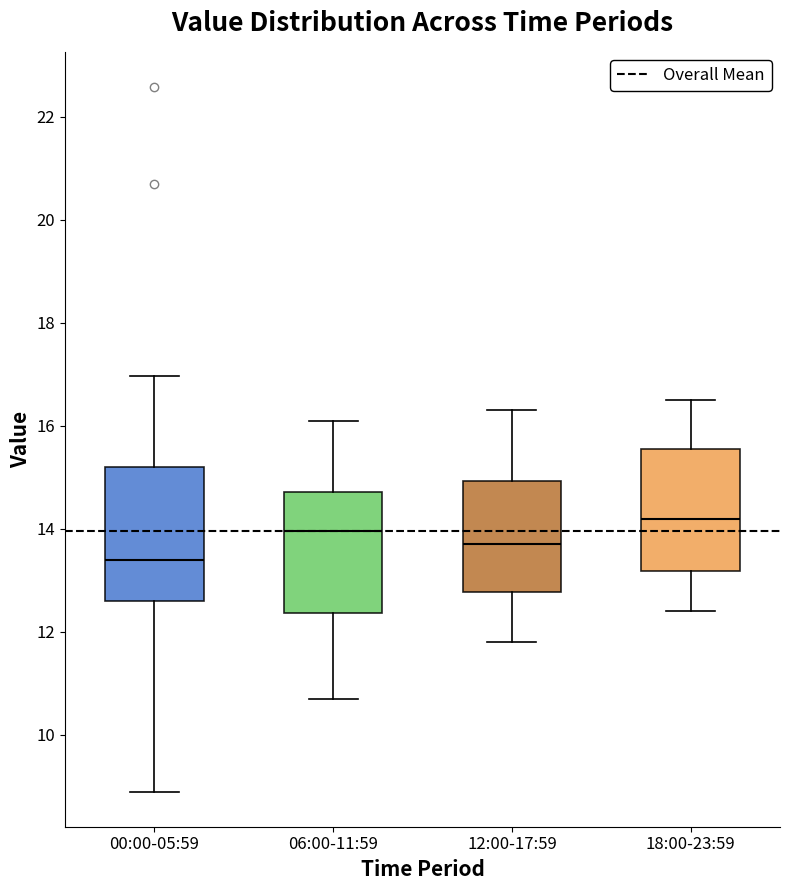

Reading left to right, transcribe this box plot: for each box, give where its median line is, the range the box spans, and where its two whiskers end, as read against the y-axis. The values are not printed on the chart, so give them approximately, as read against the axis.

00:00-05:59: median 13.4, box 12.6 to 15.2, whiskers 9.0 to 17.0
06:00-11:59: median 14.0, box 12.4 to 14.8, whiskers 10.8 to 16.2
12:00-17:59: median 13.8, box 12.8 to 15.0, whiskers 11.8 to 16.4
18:00-23:59: median 14.2, box 13.2 to 15.6, whiskers 12.4 to 16.6